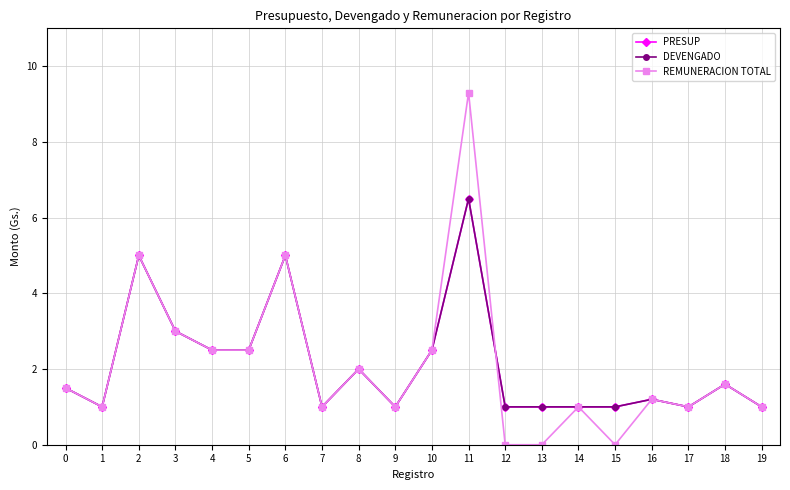

Reading left to right, extract all data points from this chart.

PRESUP: 1.5	1.0	5.0	3.0	2.5	2.5	5.0	1.0	2.0	1.0	2.5	6.5	1.0	1.0	1.0	1.0	1.2	1.0	1.6	1.0
DEVENGADO: 1.5	1.0	5.0	3.0	2.5	2.5	5.0	1.0	2.0	1.0	2.5	6.5	1.0	1.0	1.0	1.0	1.2	1.0	1.6	1.0
REMUNERACION TOTAL: 1.5	1.0	5.0	3.0	2.5	2.5	5.0	1.0	2.0	1.0	2.5	9.3	0.0	0.0	1.0	0.0	1.2	1.0	1.6	1.0